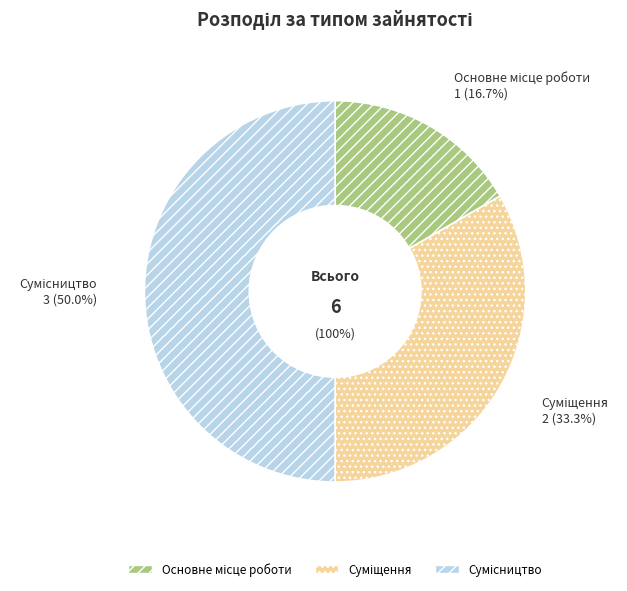

Does Сумісництво account for over 50% of the chart?

No